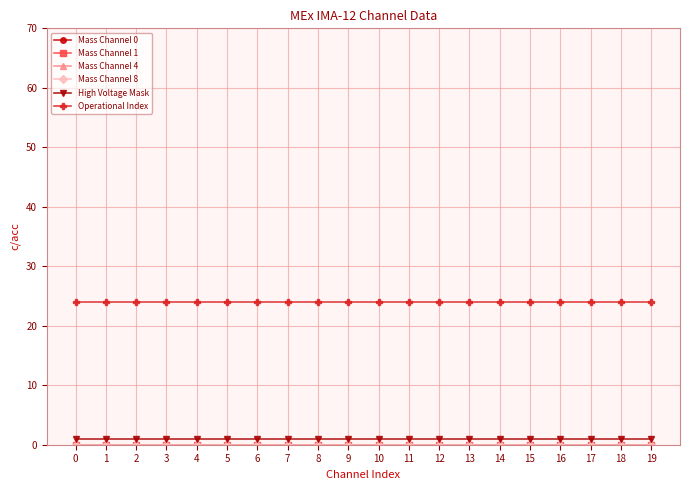

Reading left to right, transcribe all the data shown in this chart.

Mass Channel 0: 0=0	1=0	2=0	3=0	4=0	5=0	6=0	7=0	8=0	9=0	10=0	11=0	12=0	13=0	14=0	15=0	16=0	17=0	18=0	19=0
Mass Channel 1: 0=0	1=0	2=0	3=0	4=0	5=0	6=0	7=0	8=0	9=0	10=0	11=0	12=0	13=0	14=0	15=0	16=0	17=0	18=0	19=0
Mass Channel 4: 0=0	1=0	2=0	3=0	4=0	5=0	6=0	7=0	8=0	9=0	10=0	11=0	12=0	13=0	14=0	15=0	16=0	17=0	18=0	19=0
Mass Channel 8: 0=0	1=0	2=0	3=0	4=0	5=0	6=0	7=0	8=0	9=0	10=0	11=0	12=0	13=0	14=0	15=0	16=0	17=0	18=0	19=0
High Voltage Mask: 0=1	1=1	2=1	3=1	4=1	5=1	6=1	7=1	8=1	9=1	10=1	11=1	12=1	13=1	14=1	15=1	16=1	17=1	18=1	19=1
Operational Index: 0=24	1=24	2=24	3=24	4=24	5=24	6=24	7=24	8=24	9=24	10=24	11=24	12=24	13=24	14=24	15=24	16=24	17=24	18=24	19=24